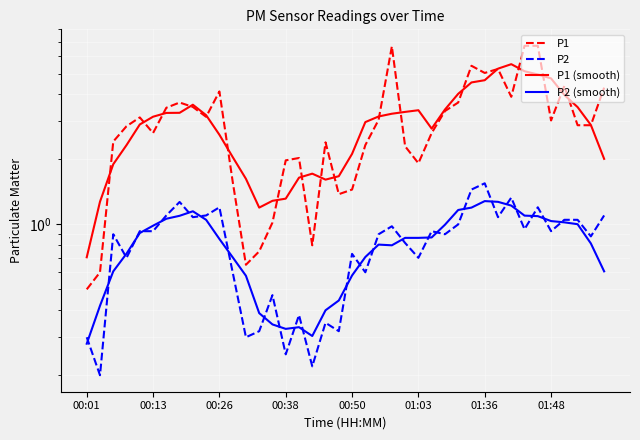

What is the value of the P2 (smooth) point at the 35th from the left?

1.1